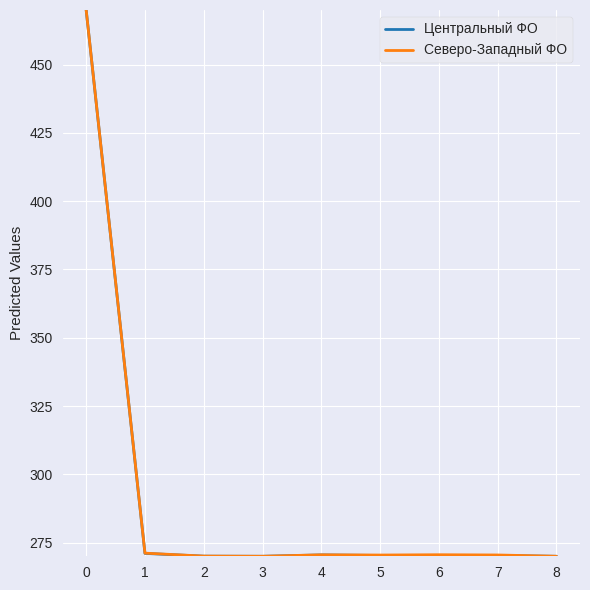

What is the difference between the maximum and minimum values in the Северо-Западный ФО series?

200.0